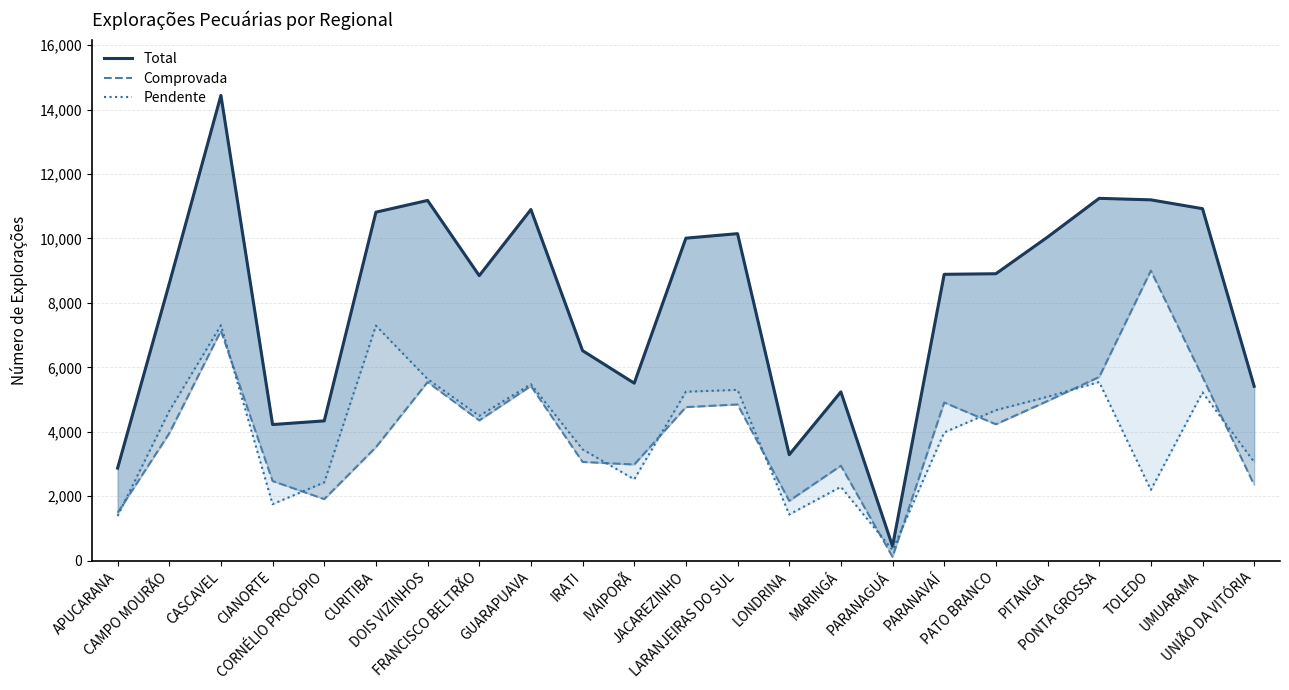

Where is the first local maximum for Pendente?

CASCAVEL